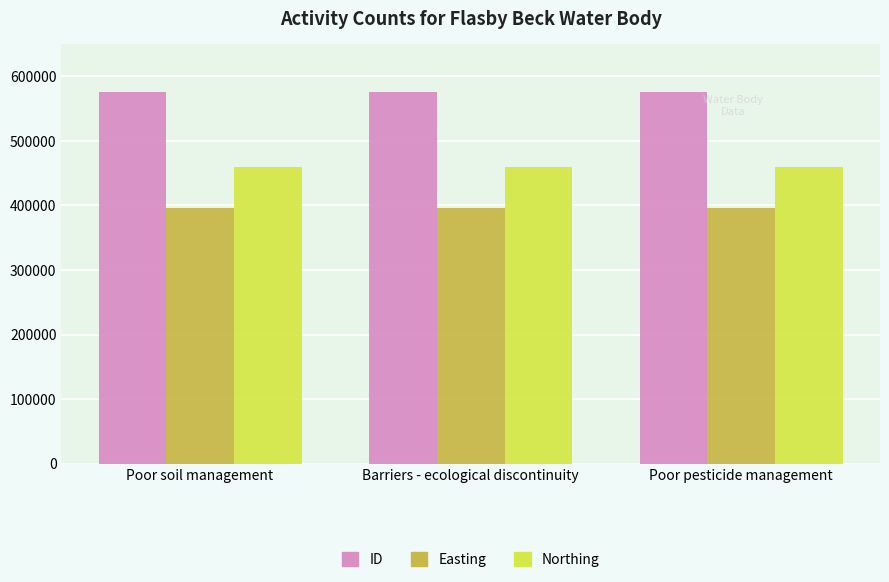

How many ID values are between 576124 and 576126?

3